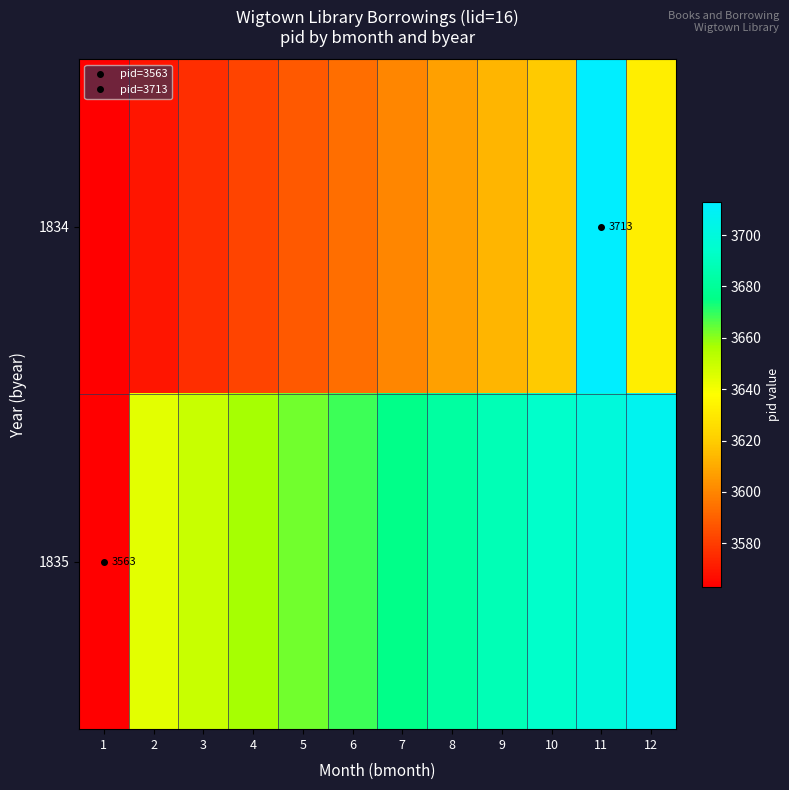

The 1835 series shows 3663 at 5. True or false?

True